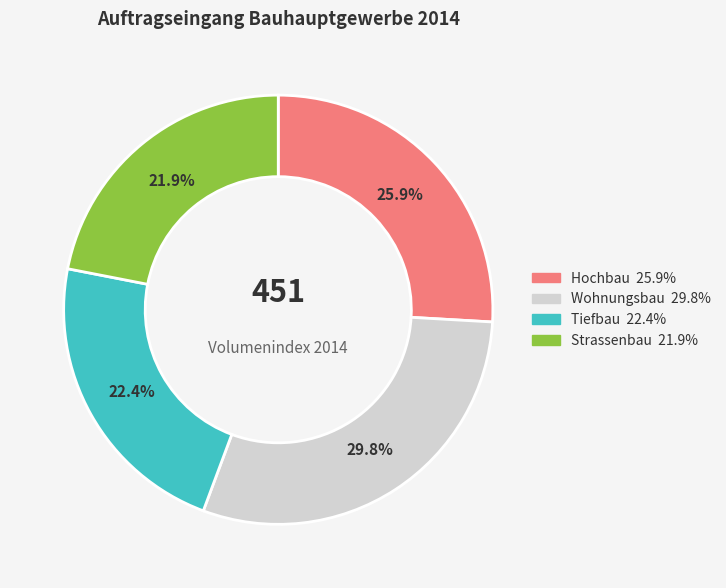

Is there any slice that represents more than half of the pie?

No